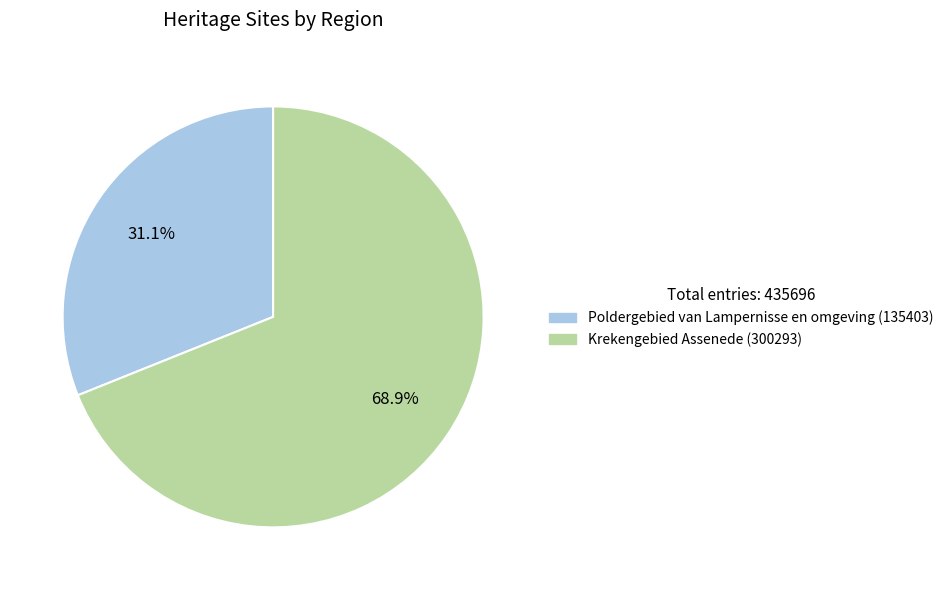

To the nearest percent, what is the combined percentage of Poldergebied van Lampernisse en omgeving and Krekengebied Assenede?

100%